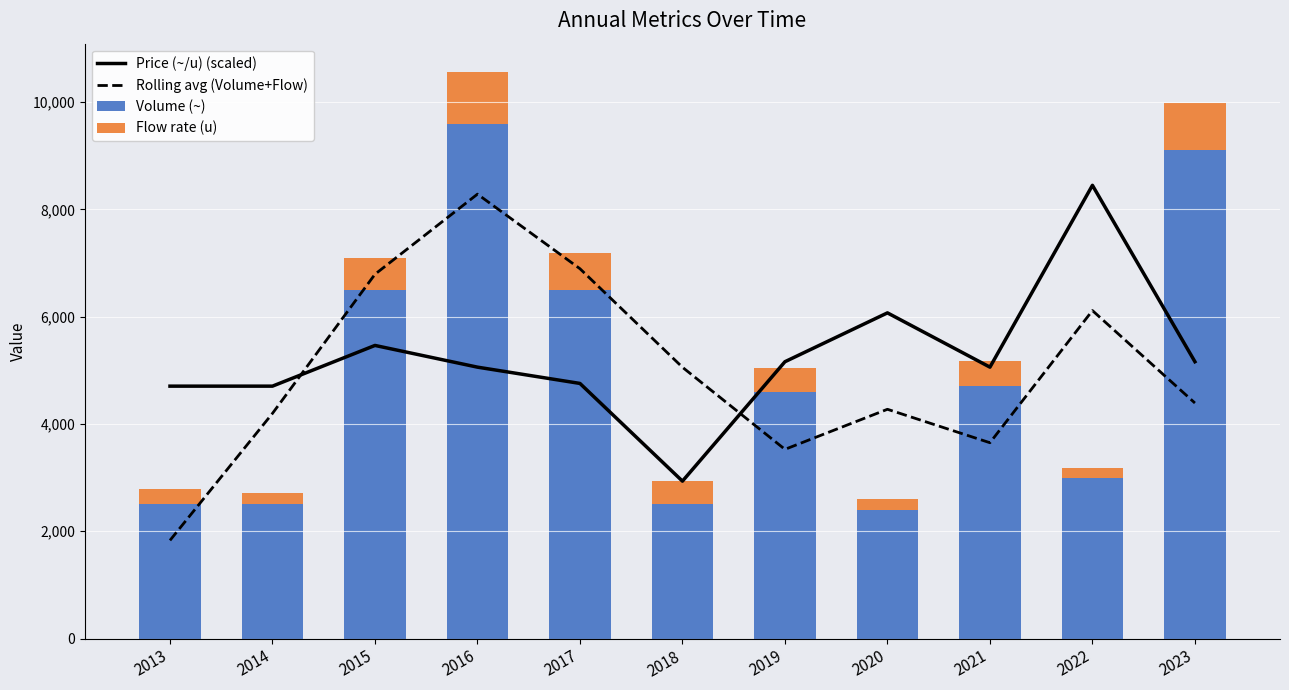

Reading left to right, transcribe all the data shown in this chart.

Price (~/u) (scaled): 2013=4704.6	2014=4704.6	2015=5463.4	2016=5058.7	2017=4755.2	2018=2934.0	2019=5159.9	2020=6070.4	2021=5058.7	2022=8448.0	2023=5159.9
Rolling avg (Volume+Flow): 2013=1830.0	2014=4196.7	2015=6790.0	2016=8283.3	2017=6893.3	2018=5056.7	2019=3526.7	2020=4273.3	2021=3650.0	2022=6113.3	2023=4390.0
Volume (~): 2013=2500.0	2014=2500.0	2015=6500.0	2016=9600.0	2017=6500.0	2018=2500.0	2019=4600.0	2020=2400.0	2021=4700.0	2022=3000.0	2023=9100.0
Flow rate (u): 2013=280.0	2014=210.0	2015=600.0	2016=960.0	2017=690.0	2018=430.0	2019=450.0	2020=200.0	2021=470.0	2022=180.0	2023=890.0